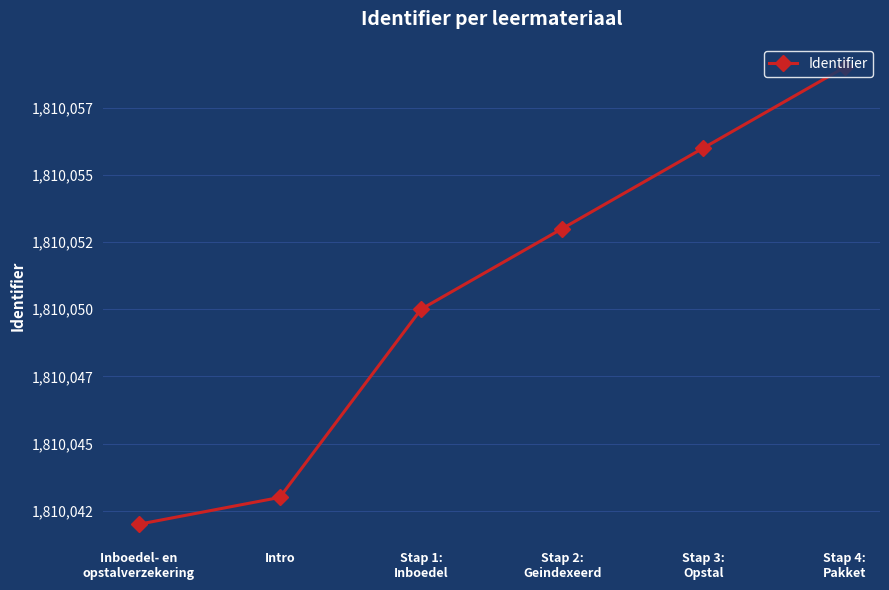

What is the sum of all values?

10860303